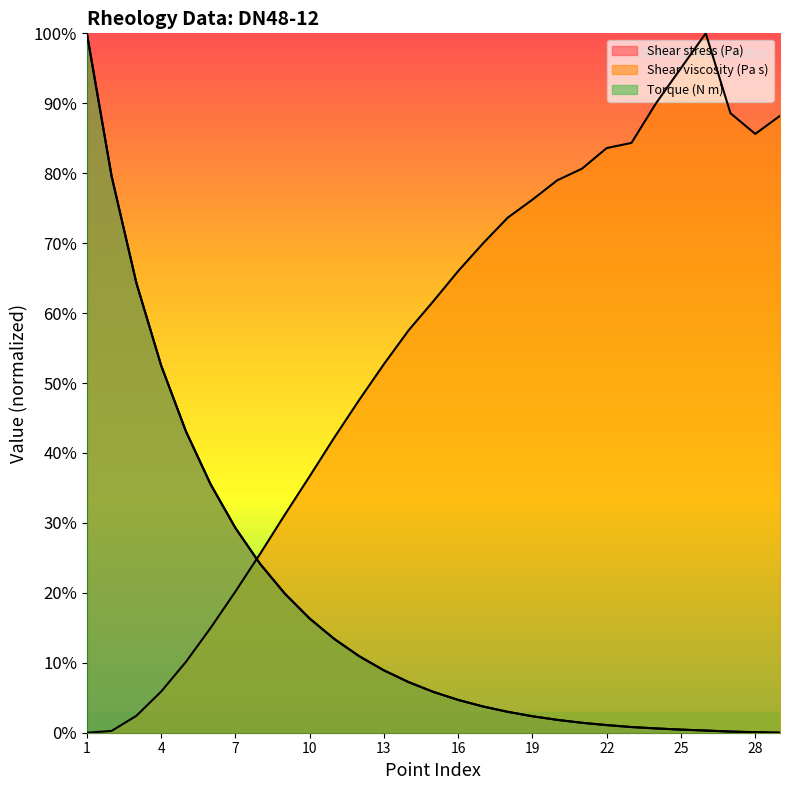

How many intersections are there between Torque (N m) and Shear viscosity (Pa s)?

1